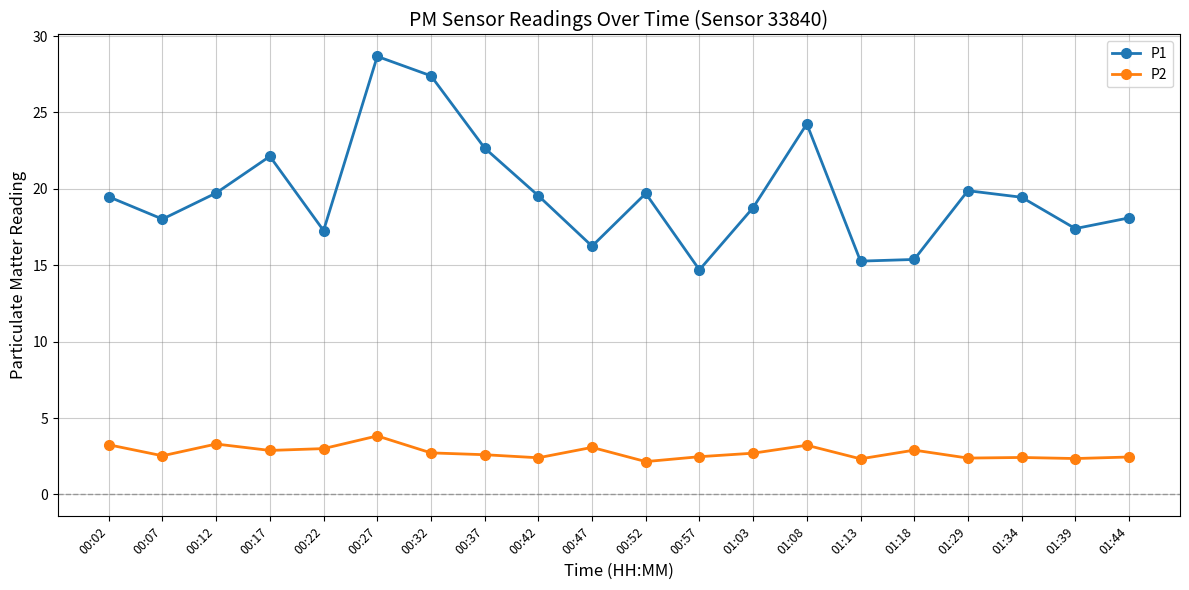

Which series has the largest range (max minus min)?

P1